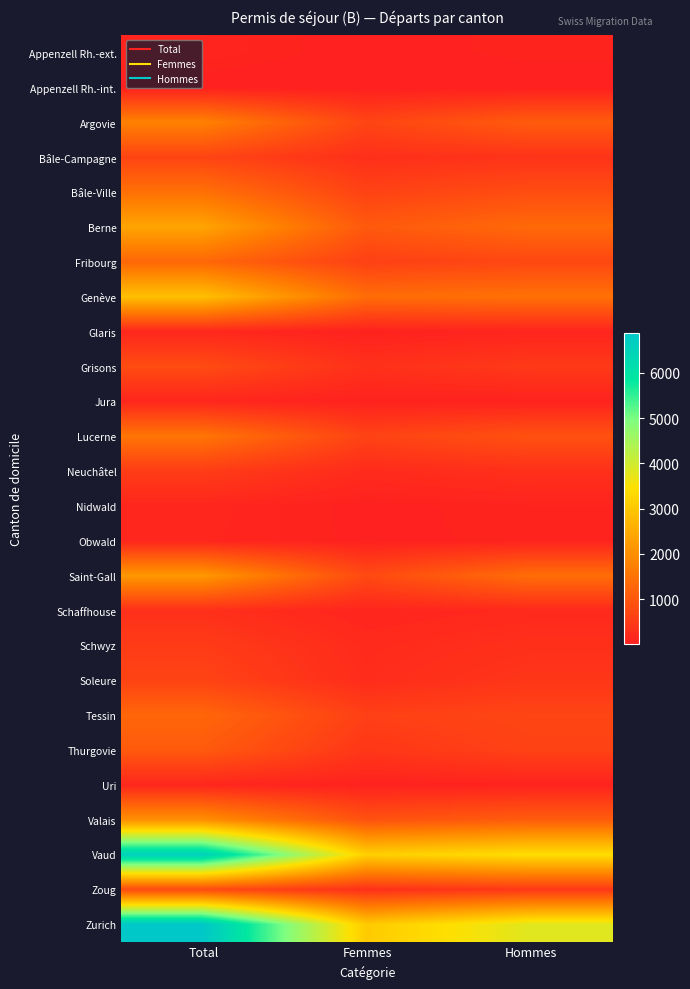

At how many categories does at least one series exceed 5729?

1